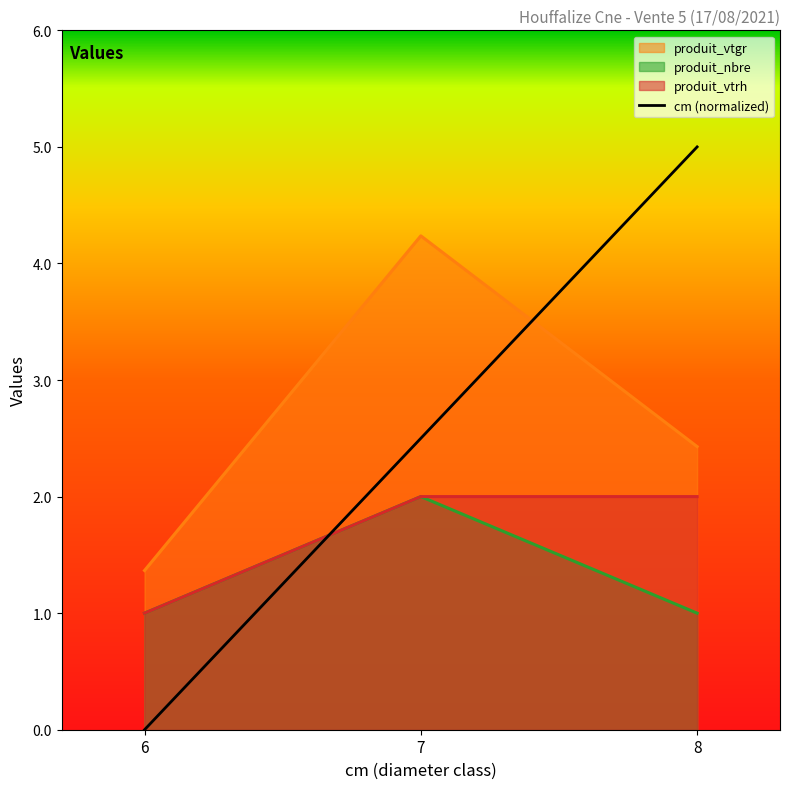

Where is cm nearest to the value 2?

7